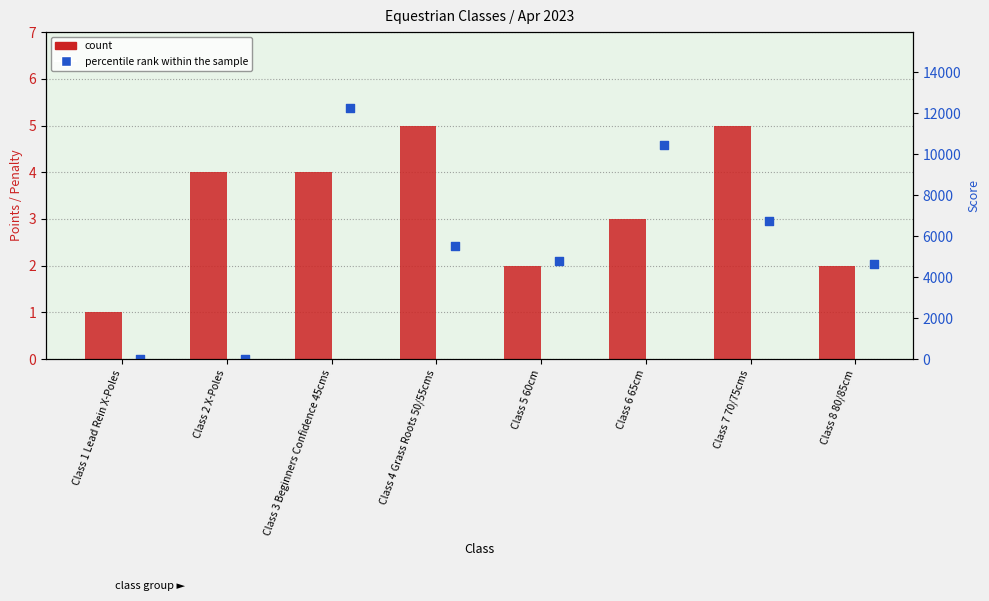

Which series has the largest total across all categories?

percentile rank within the sample